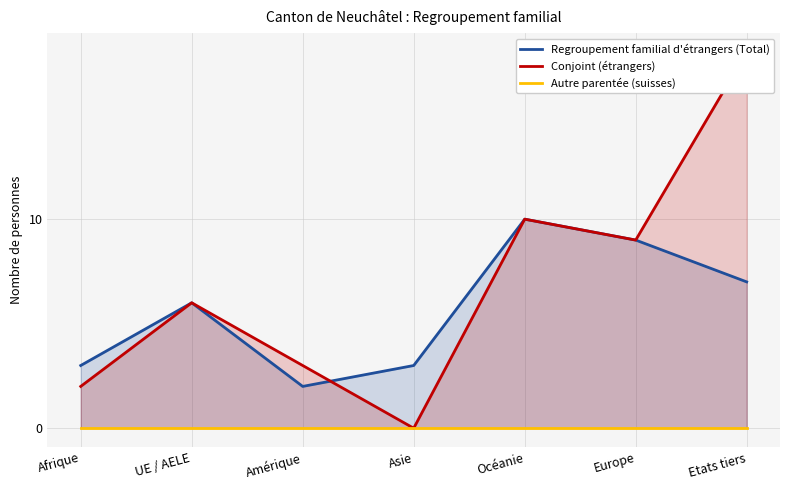

Reading right to left, transcribe all the data shown in this chart.

Regroupement familial d'étrangers (Total): Etats tiers=7	Europe=9	Océanie=10	Asie=3	Amérique=2	UE / AELE=6	Afrique=3
Conjoint (étrangers): Etats tiers=18	Europe=9	Océanie=10	Asie=0	Amérique=3	UE / AELE=6	Afrique=2
Autre parentée (suisses): Etats tiers=0	Europe=0	Océanie=0	Asie=0	Amérique=0	UE / AELE=0	Afrique=0